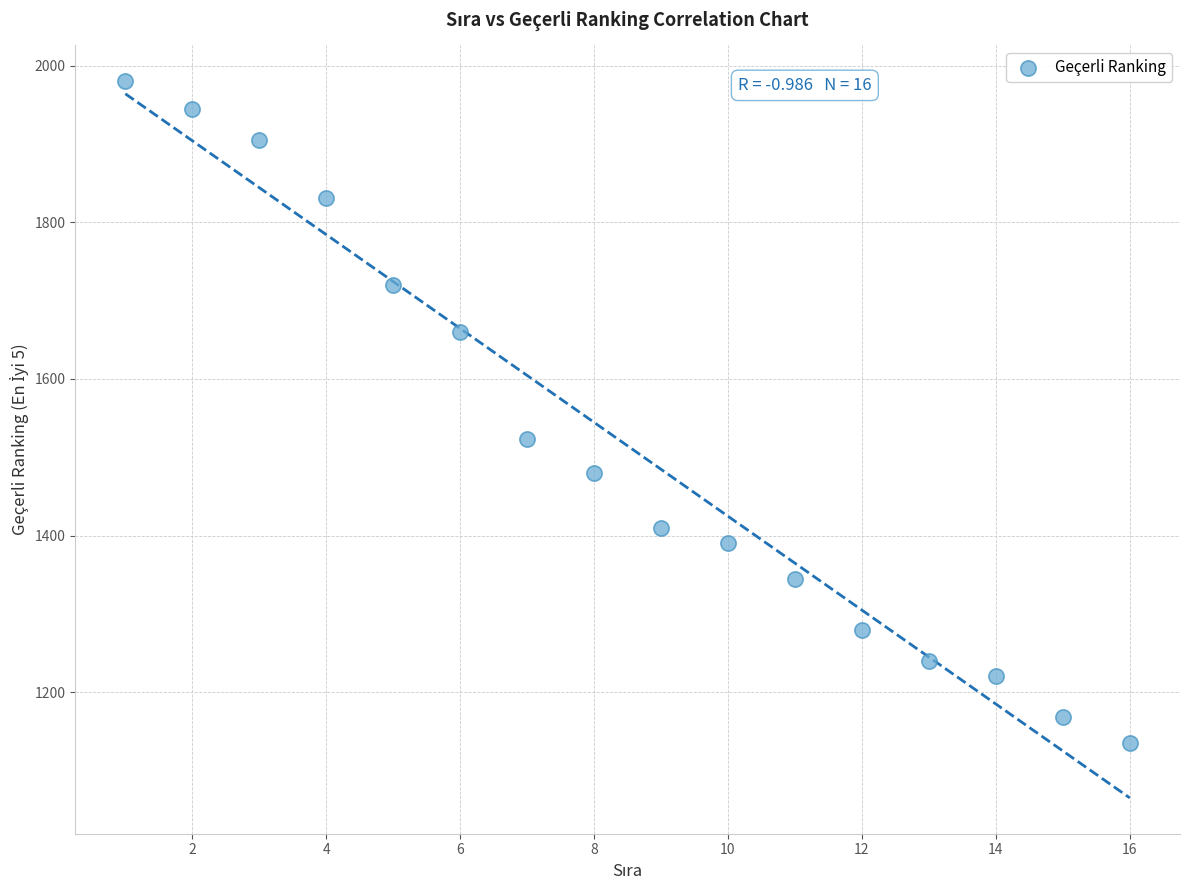

What Y value in the scatter plot is closest to 1557?

1523